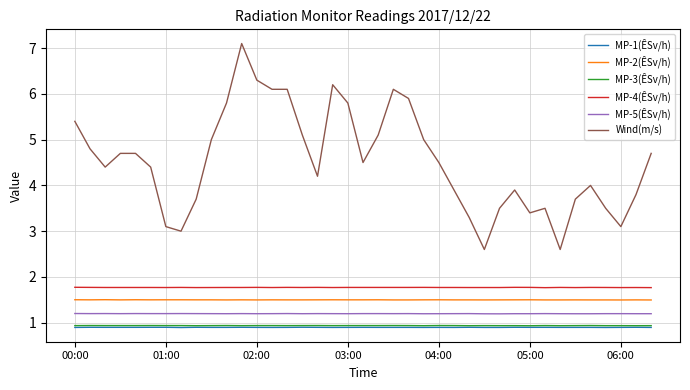

What is the difference between the maximum and second lowest values in the Wind(m/s) series?

4.5